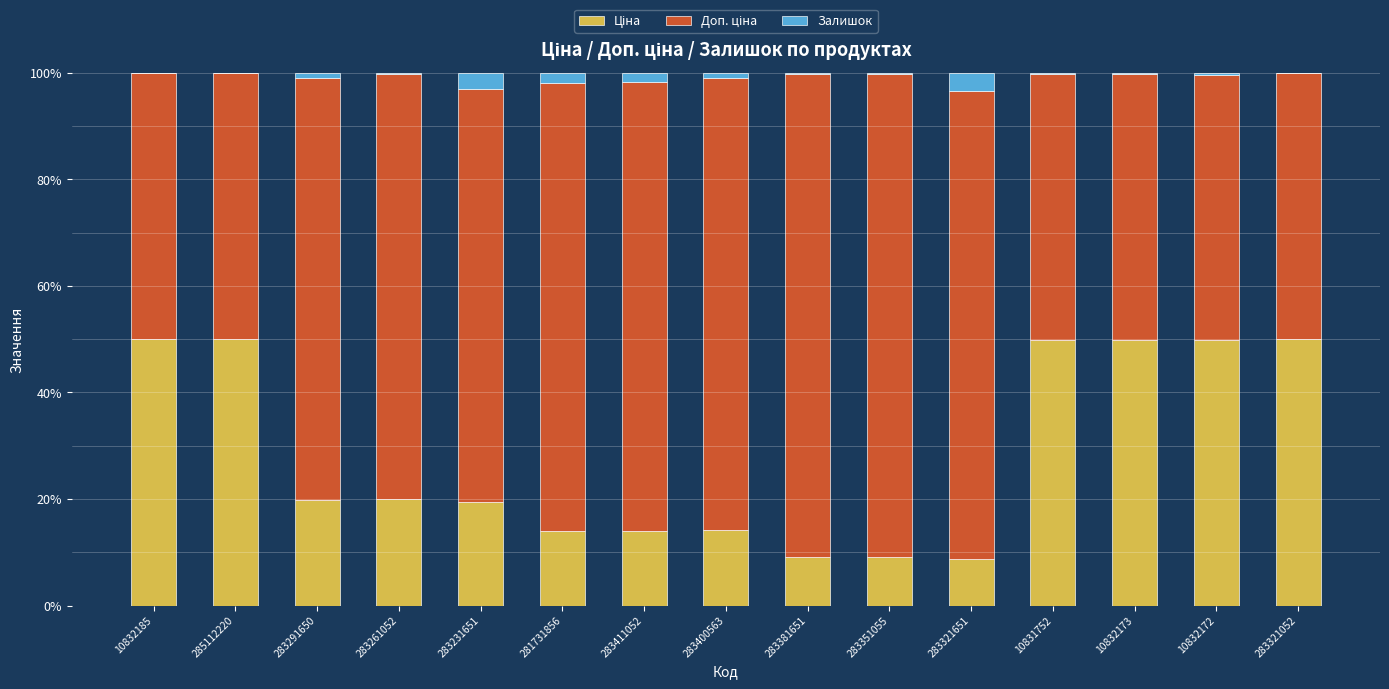

Are the bars grouped side by side (vs. stacked)?

No